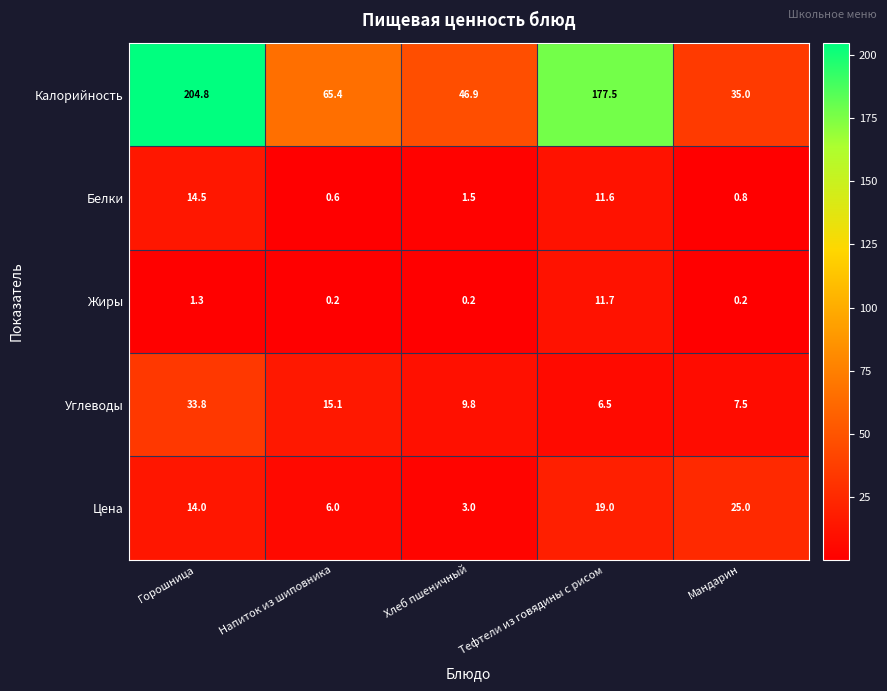

What is the difference between the maximum and second lowest values in the Калорийность series?

157.9